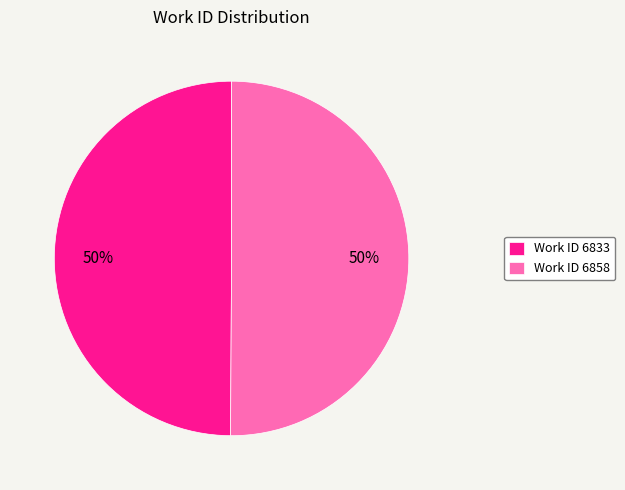

Combined, do Work ID 6858 and Work ID 6833 account for over 50%?

Yes